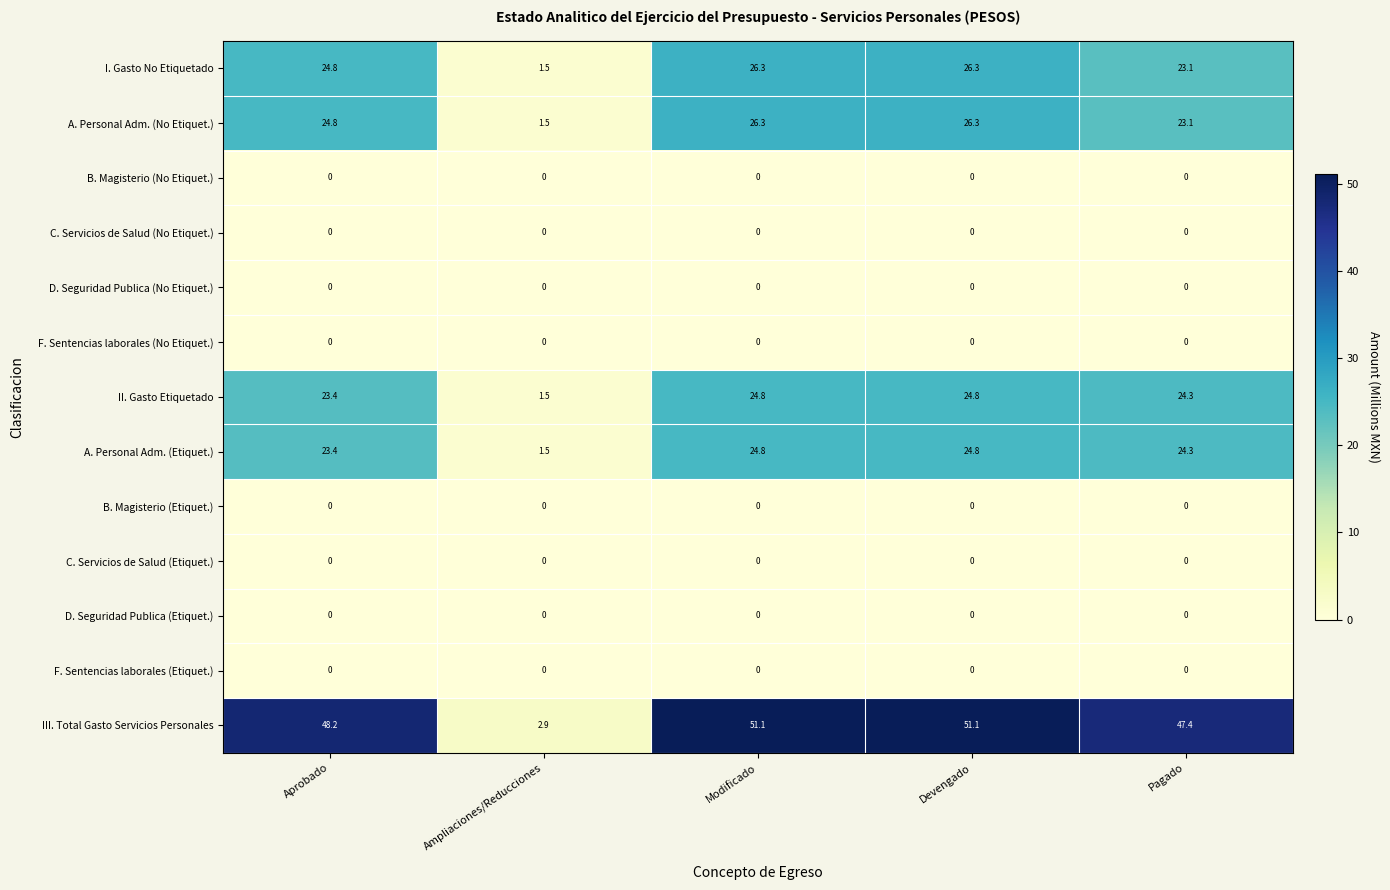

What is the total value across all series at Modificado?

153.3